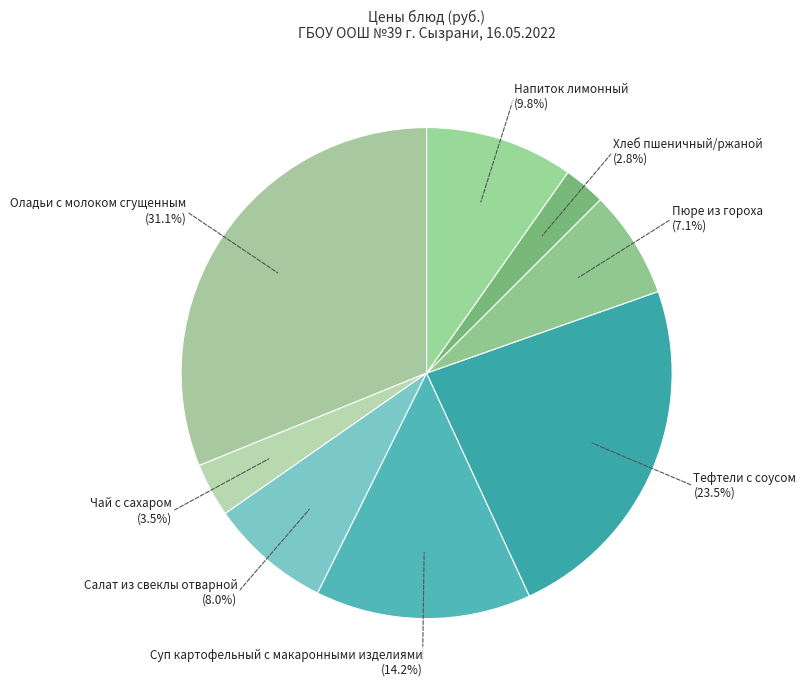

Which category has the smallest portion of the pie?

Хлеб пшеничный/ржаной